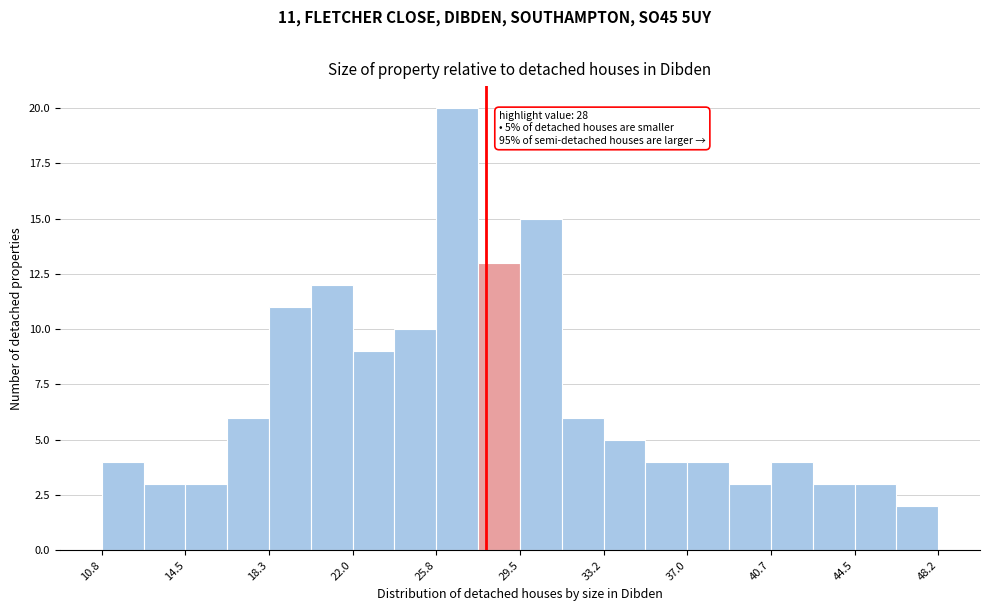

Around what value on the x-axis is the tallest bar? Give the approximate position of its centre, as read against the axis.

26.5